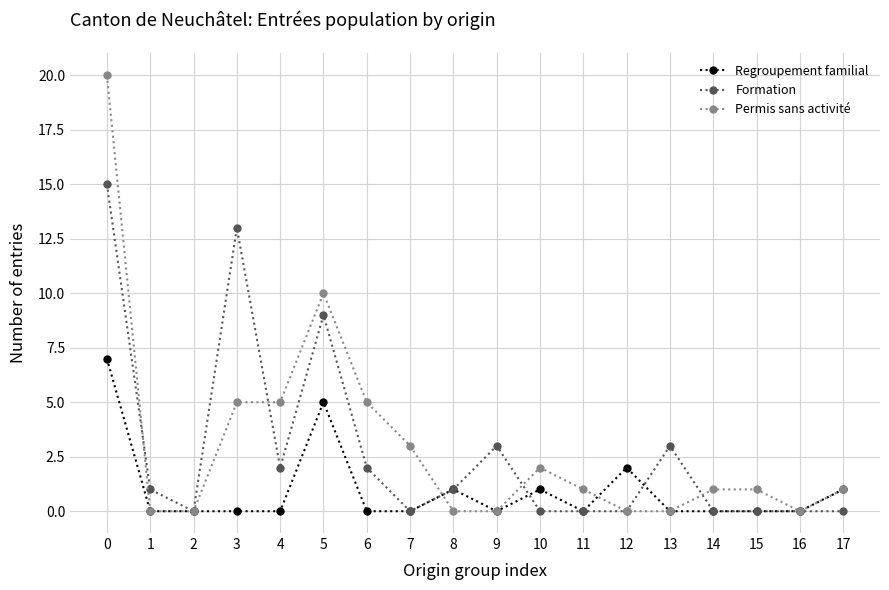

True or false: Regroupement familial has a value of 4 at 4.

False